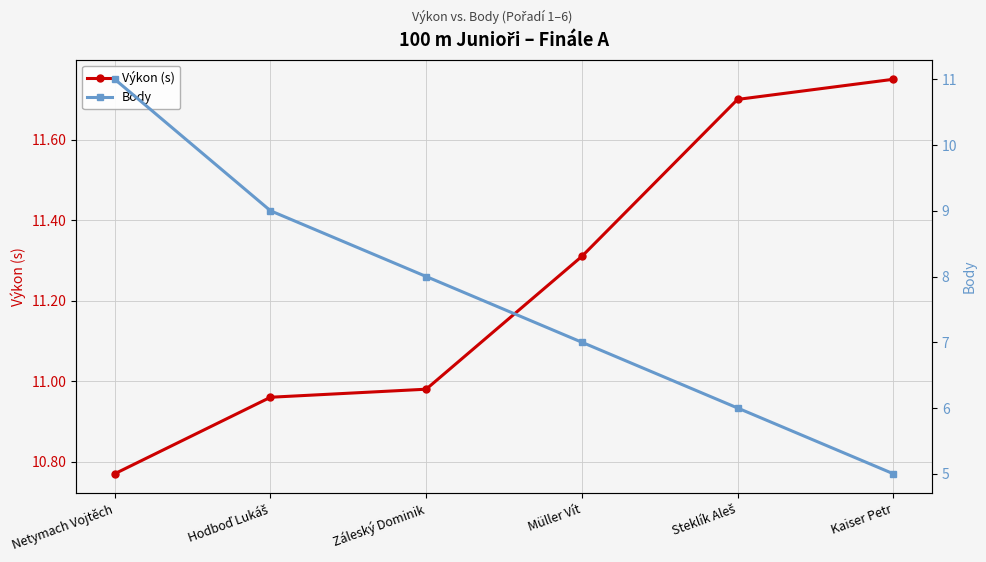

Where is Výkon (s) nearest to the value 11?

Záleský Dominik